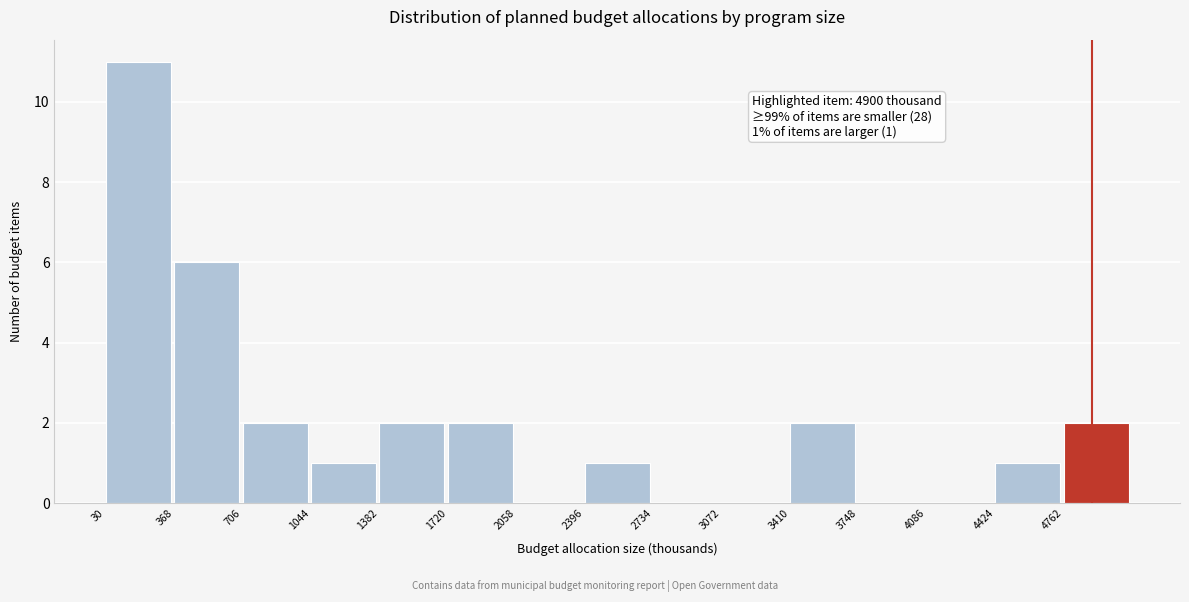

Over which range of the x-axis is the bar tallest?

50 to 350